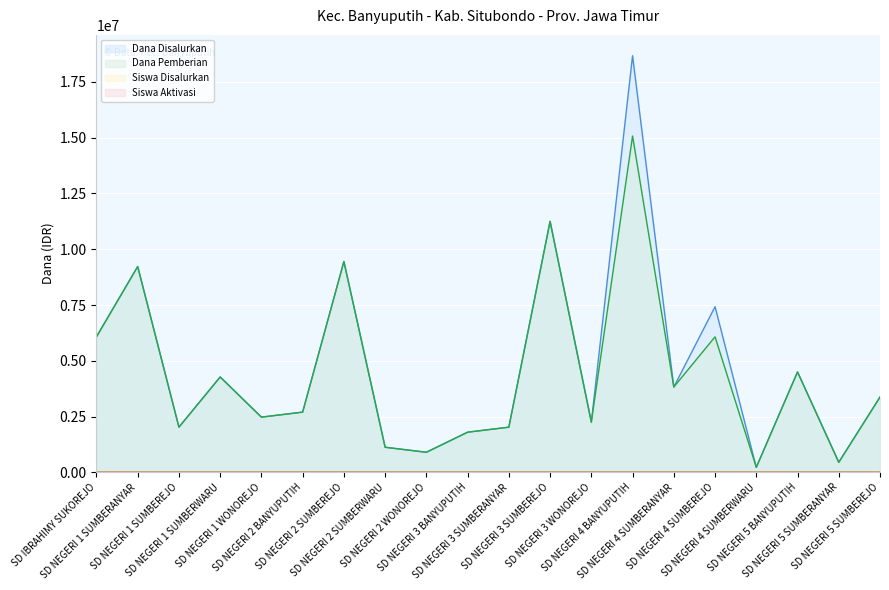

Where is the first local maximum for Siswa Disalurkan?

SD NEGERI 1 SUMBERANYAR